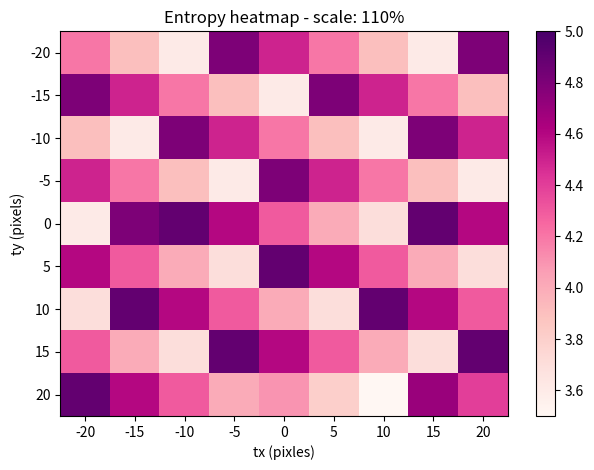

Which series has the largest range (max minus min)?

20